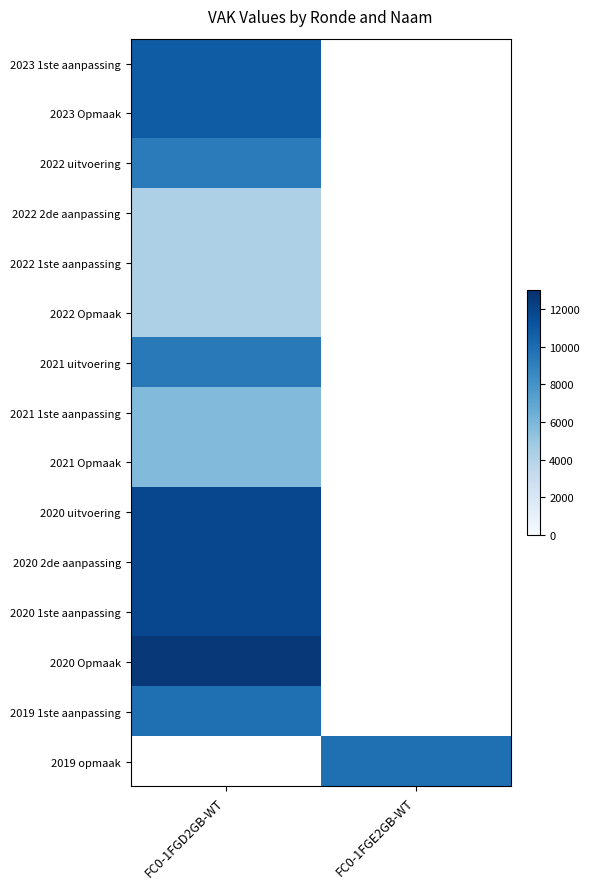

Which category has the highest value in the 2023 1ste aanpassing series?

FC0-1FGD2GB-WT